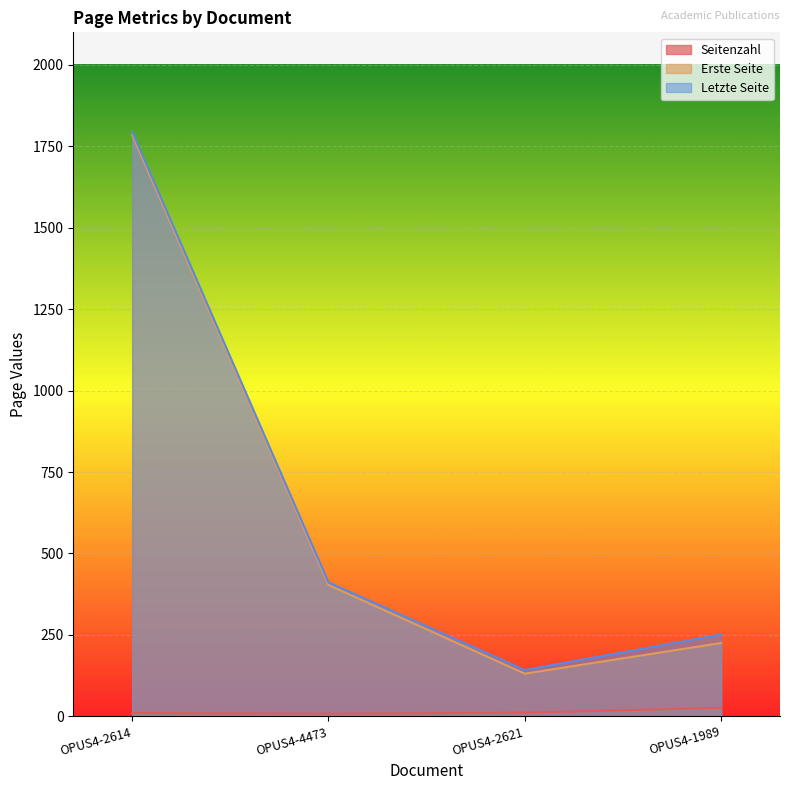

What are all the series names shown in the legend?

Seitenzahl, Erste Seite, Letzte Seite